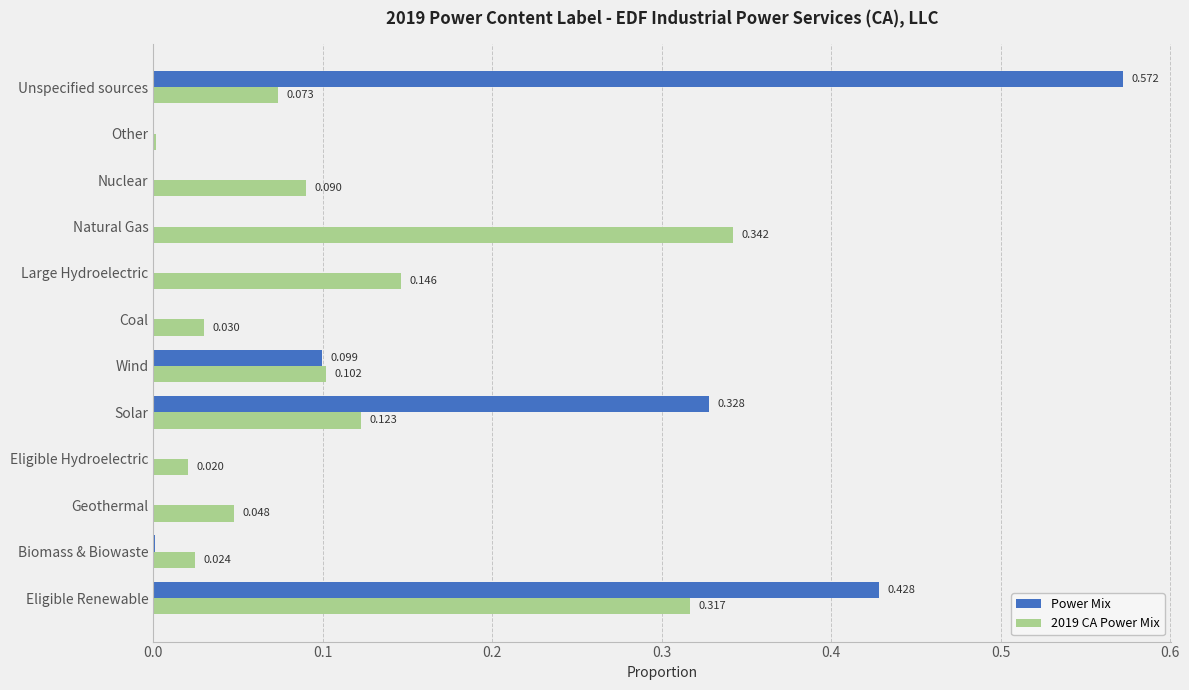

Is the value of 2019 CA Power Mix at Unspecified sources greater than the value of Power Mix at Eligible Renewable?

No